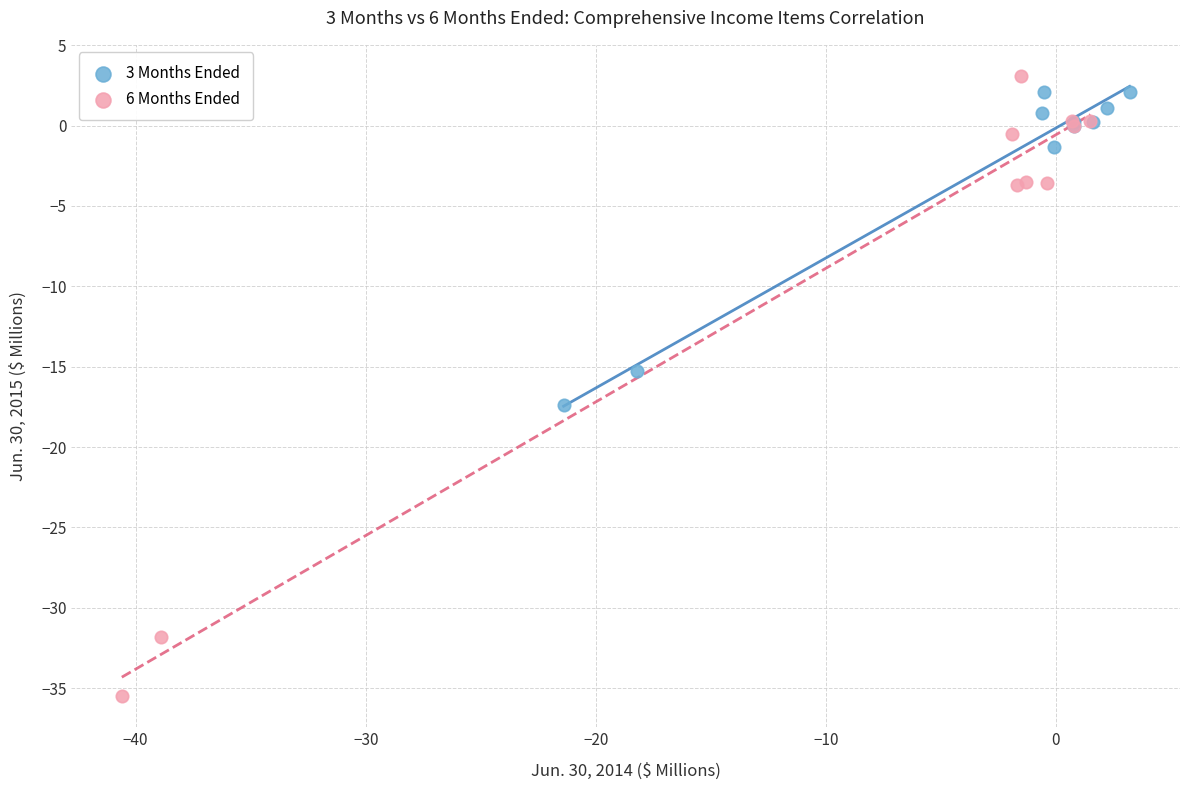

Which series reaches the minimum Y coordinate?

6 Months Ended